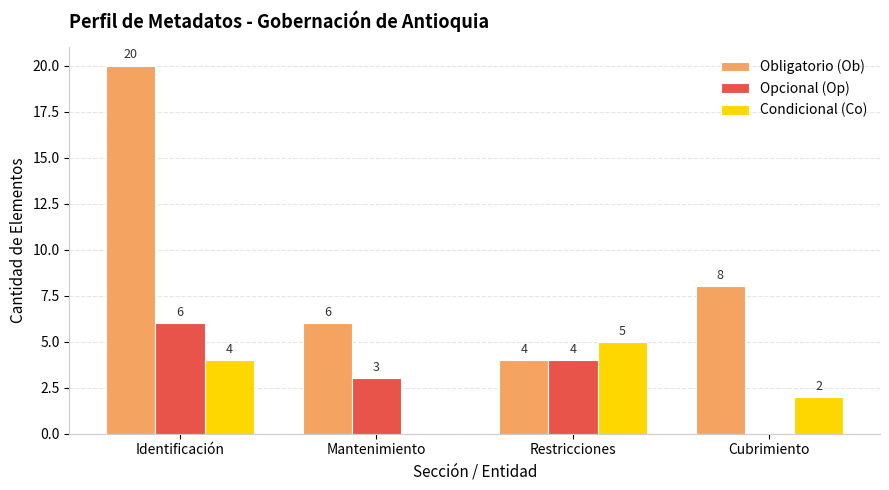

What value does the Opcional (Op) series have at Mantenimiento?

3